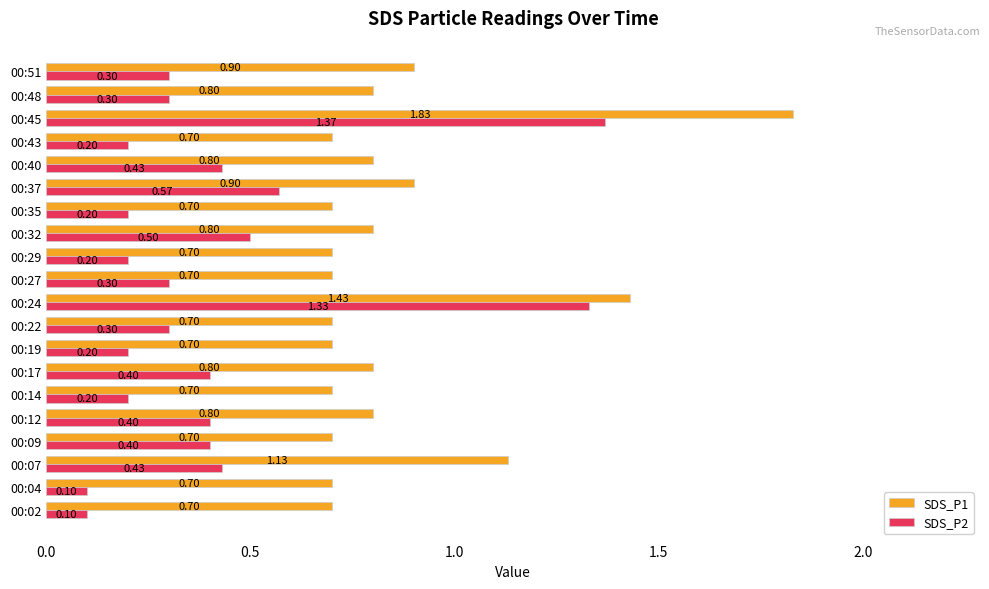

What is the average value of the SDS_P2 series?

0.4